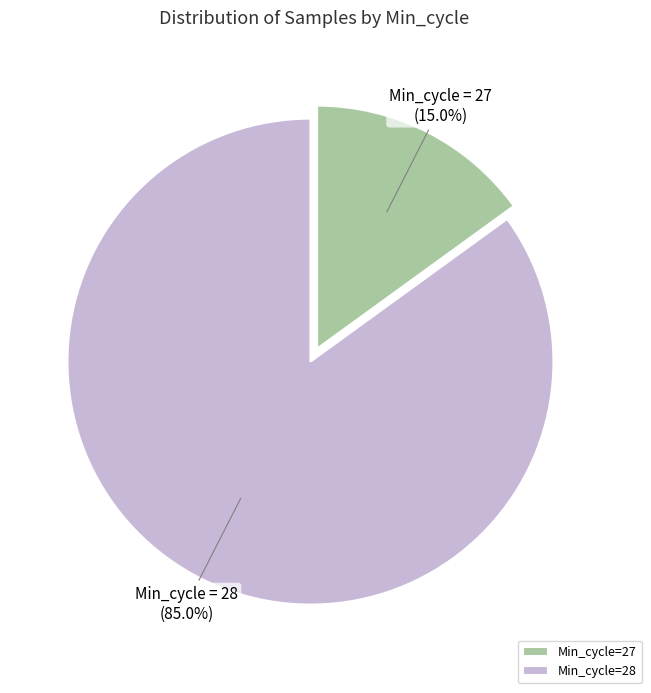

Rank the categories by value from lowest to highest.

Min_cycle=27, Min_cycle=28